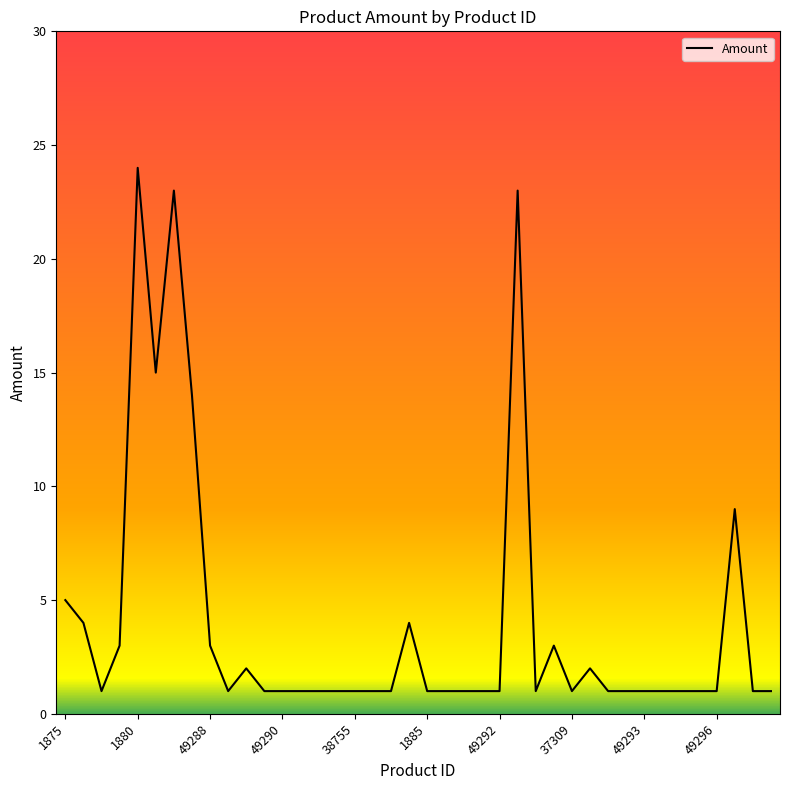

What is the minimum value shown in the chart?

1